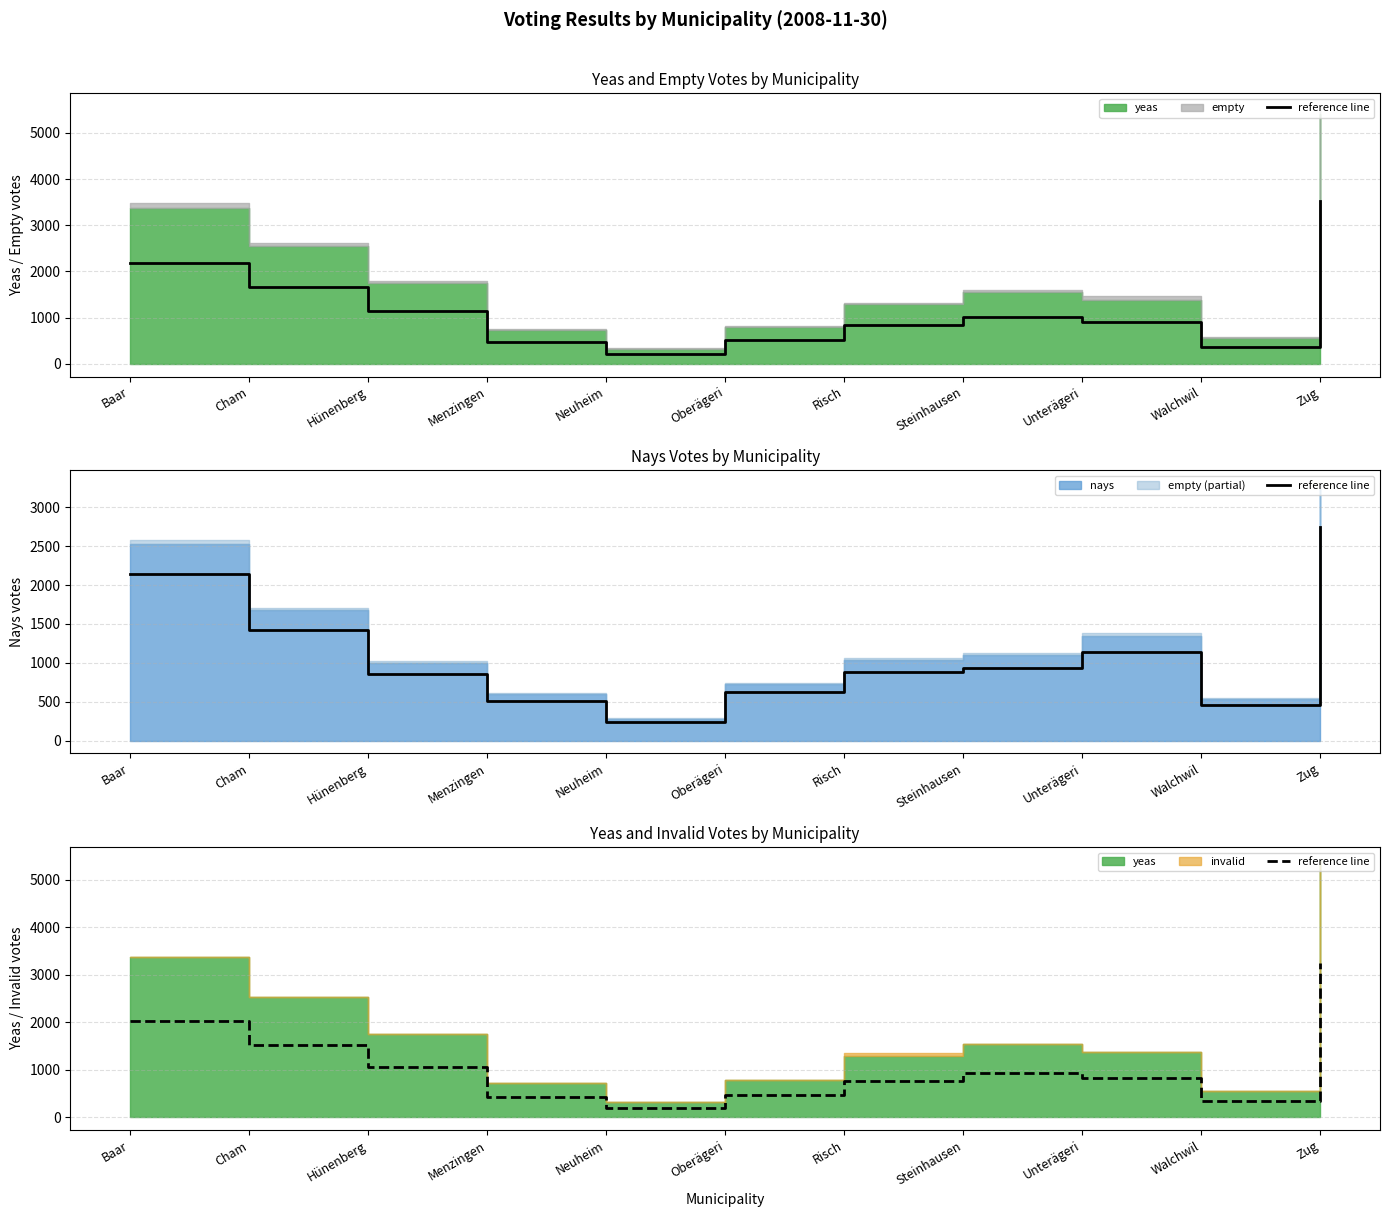

Reading left to right, extract all data points from this chart.

Baar=2019.6	Cham=1523.4	Hünenberg=1051.8	Menzingen=438.0	Neuheim=196.8	Oberägeri=471.0	Risch=769.2	Steinhausen=925.8	Unterägeri=831.6	Walchwil=334.2	Zug=3250.2